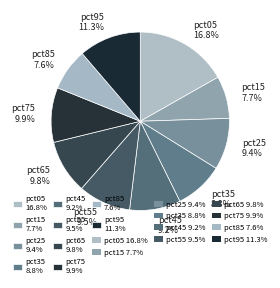

Which has a higher value, pct85 or pct25?

pct25